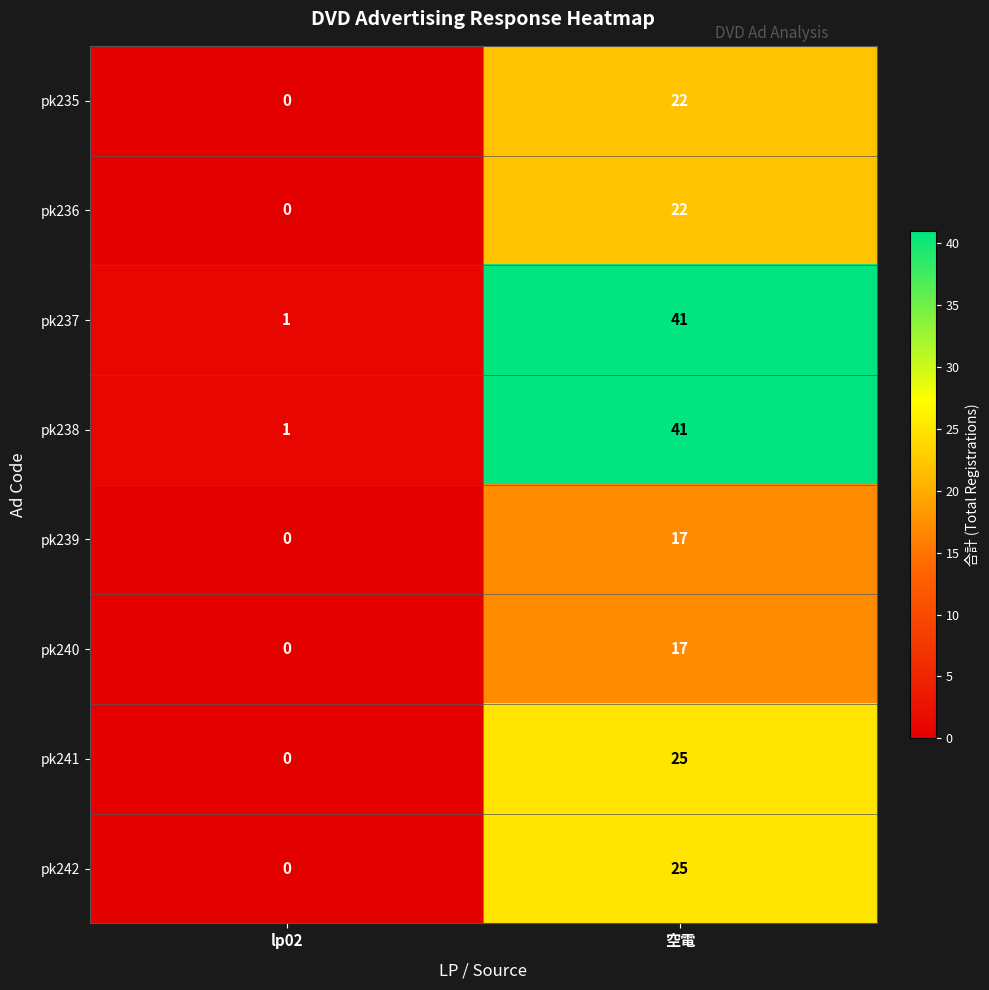

What is the total value across all series at lp02?

2